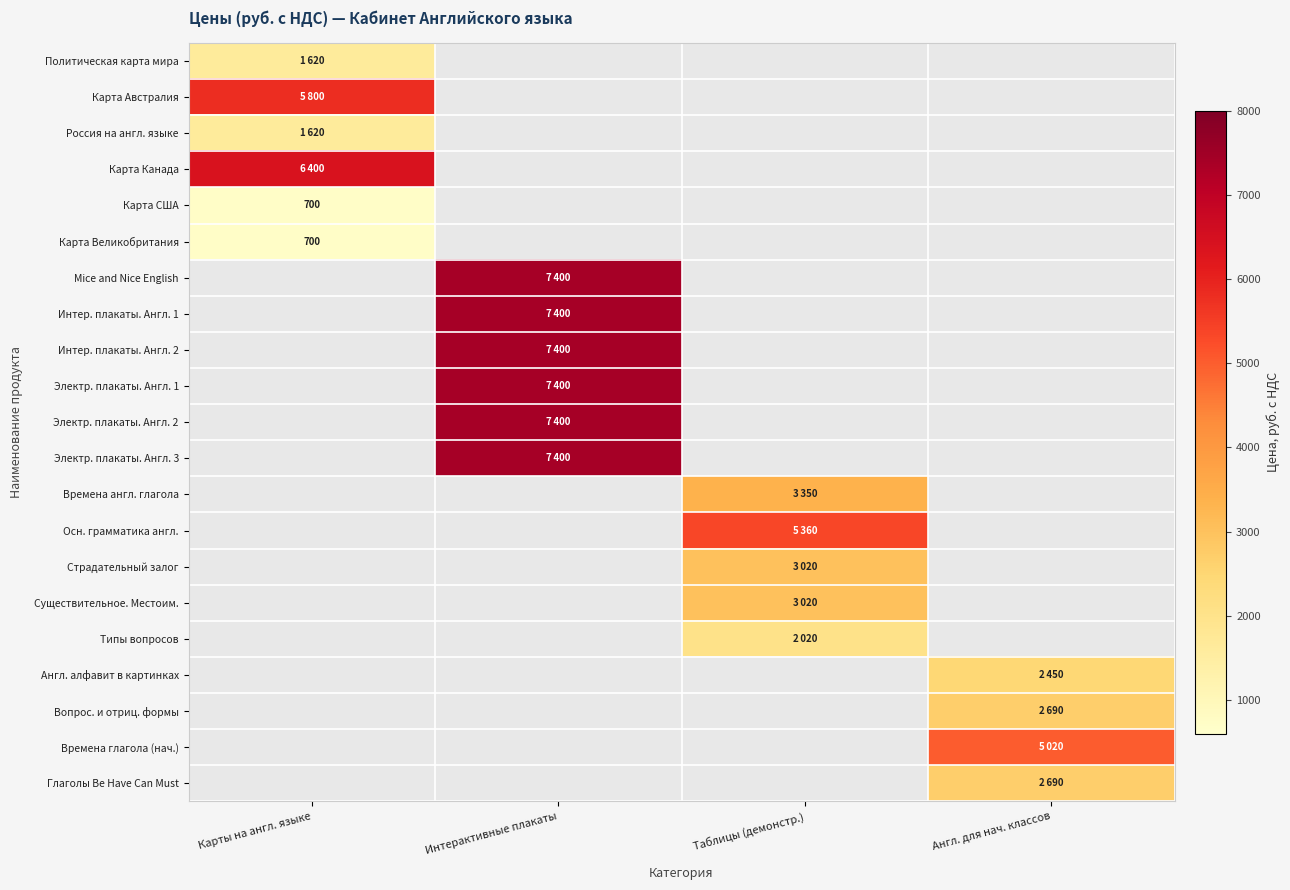

What is the total value across all series at Англ. для нач. классов?

12850